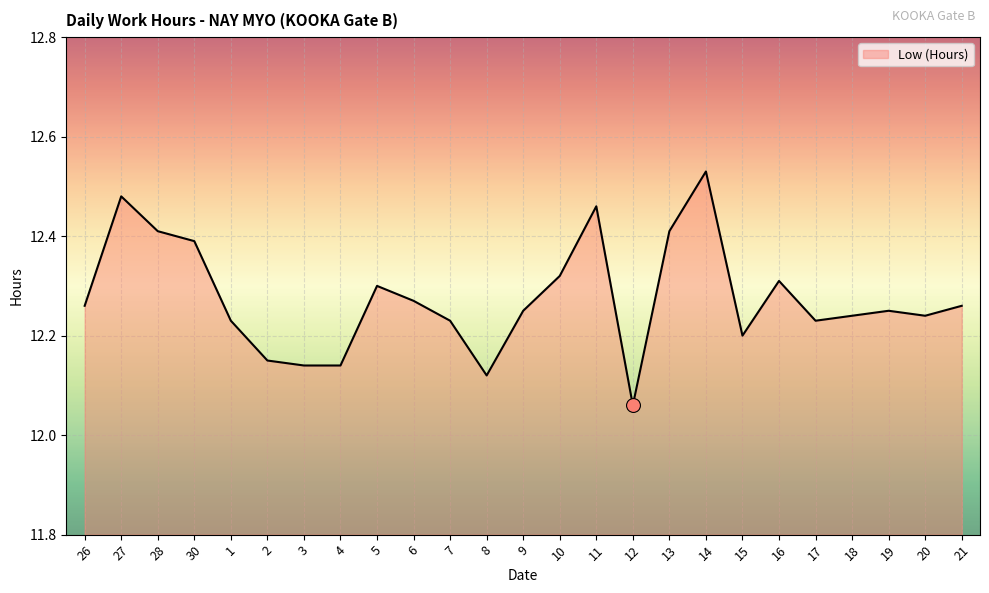

What is the sum of the values at 1 and 17?

24.5